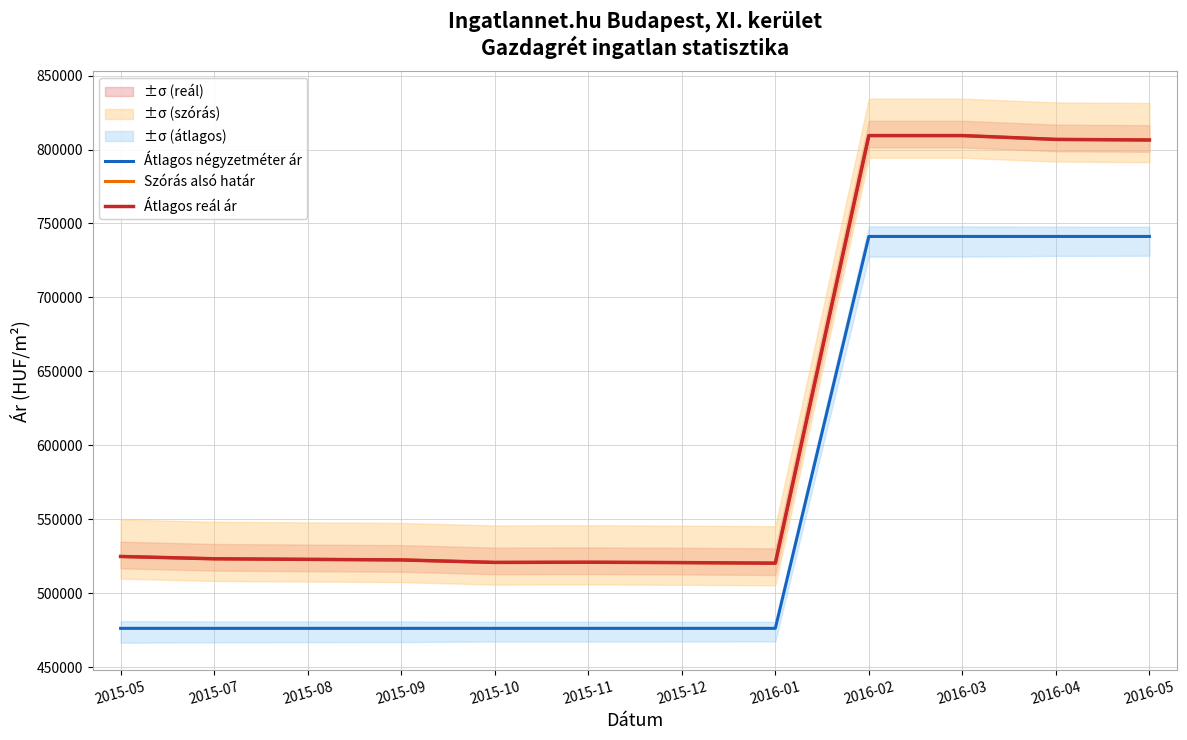

The Átlagos reál ár series shows 809470 at 2016-03. True or false?

True